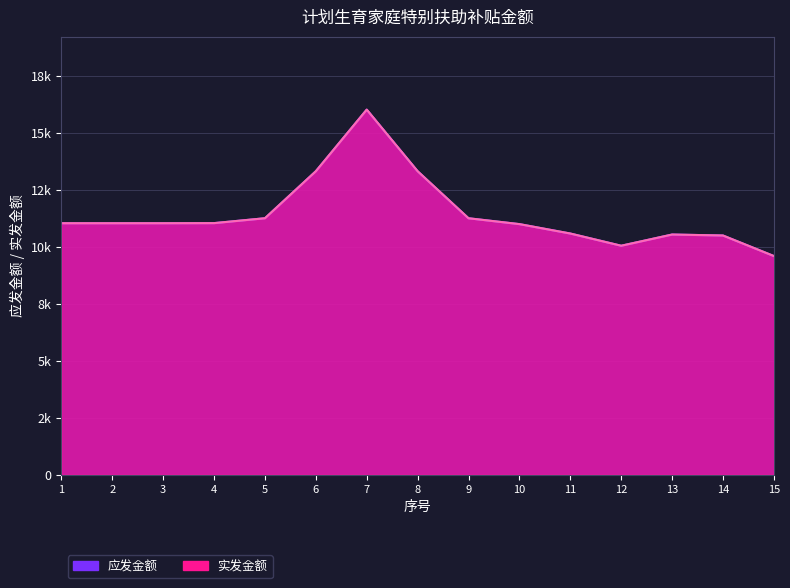

Which series has the largest range (max minus min)?

应发金额